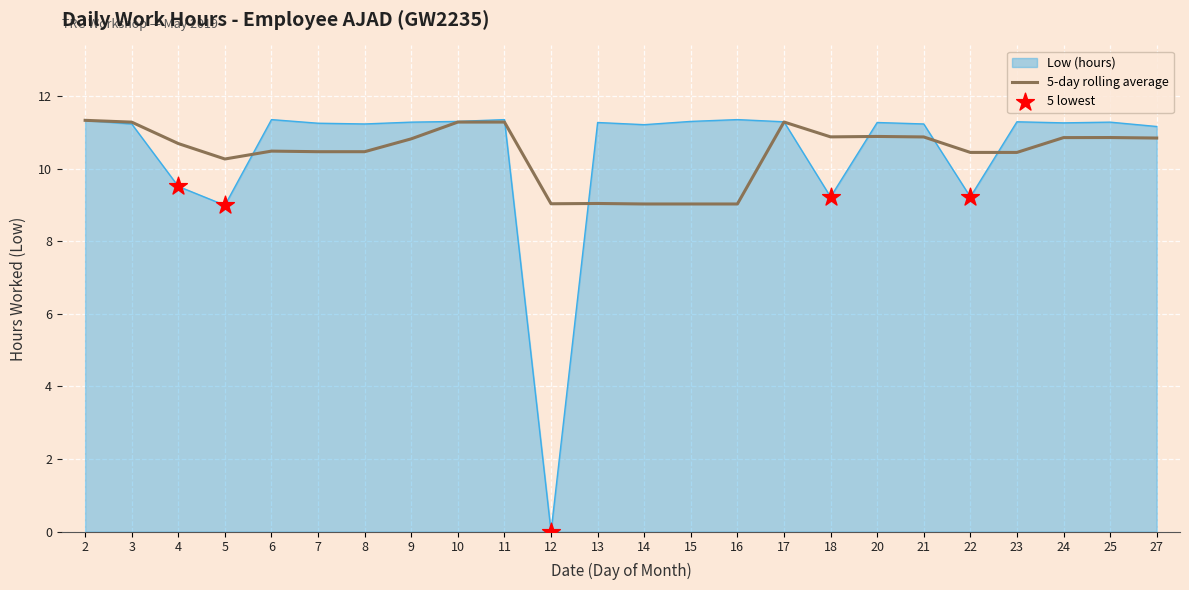

What is the difference between the highest and lowest values at 4?

1.2